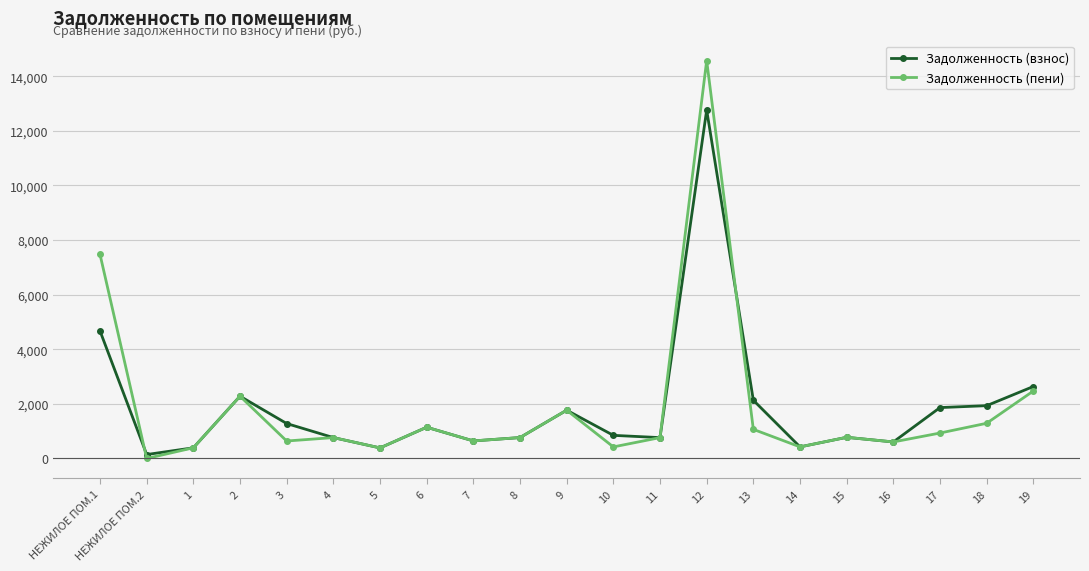

The value of Задолженность (пени) at 6 is 1143.9. True or false?

True